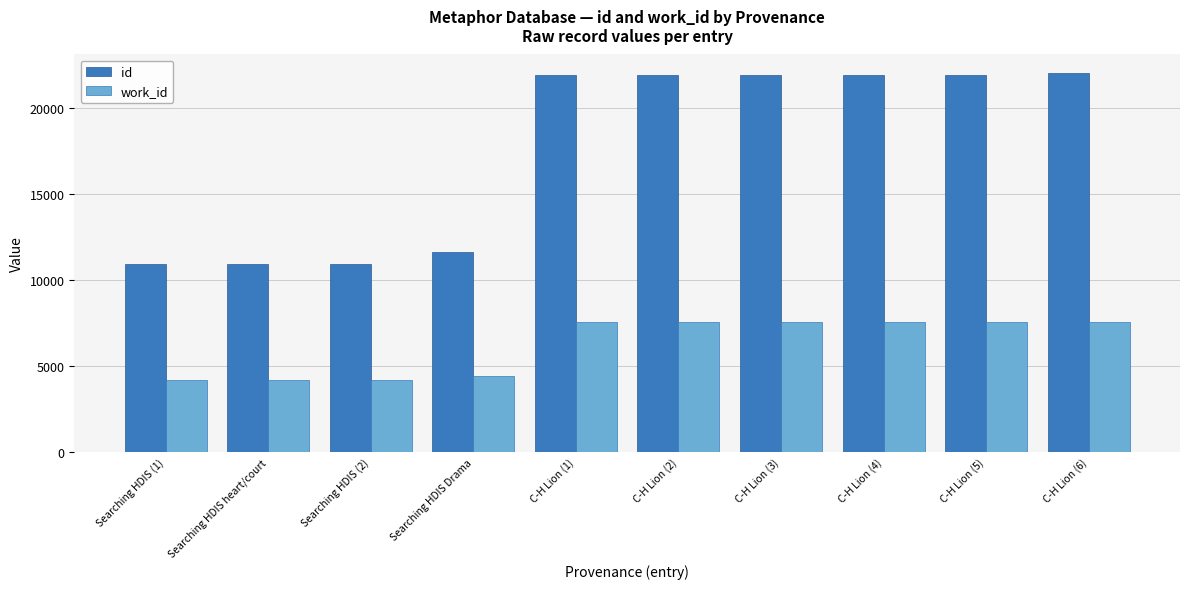

True or false: id has a value of 10944 at Searching HDIS heart/court.

True